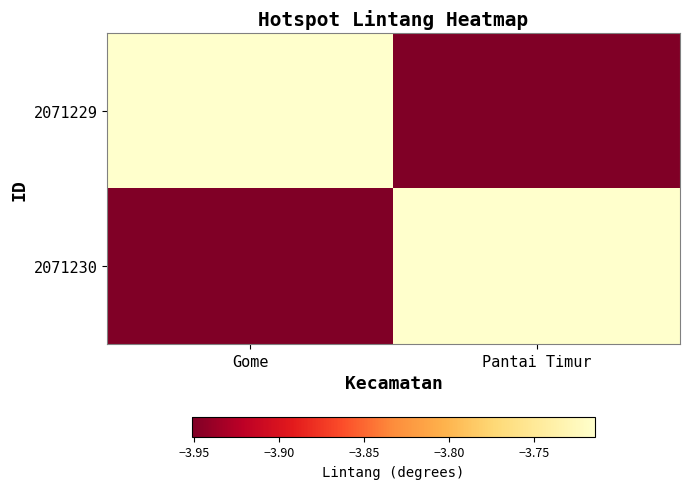

At which category is the sum across all series the highest?

Gome